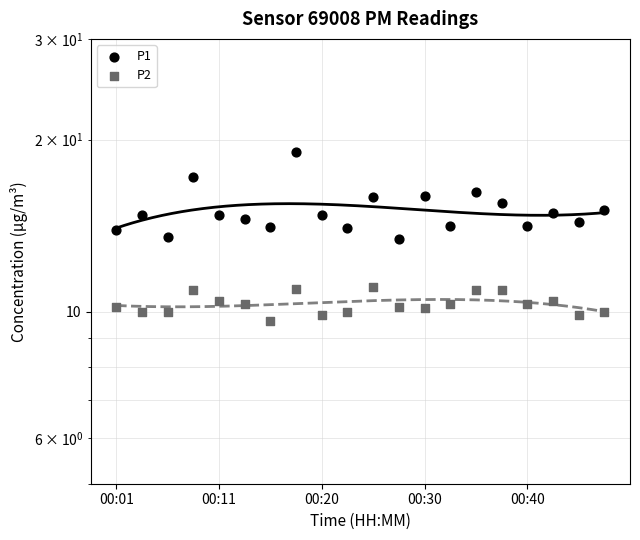

Which series has the largest total across all categories?

P1